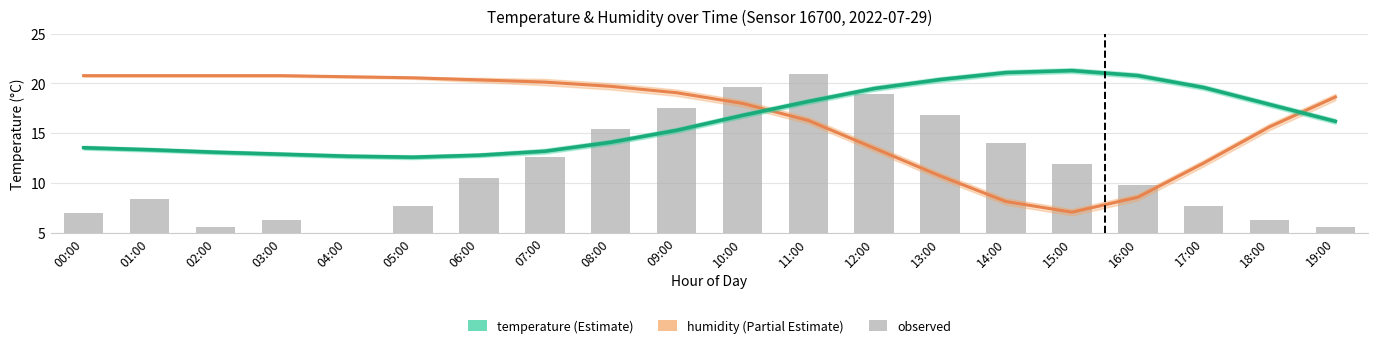

What is the sum of all humidity values?

332.2